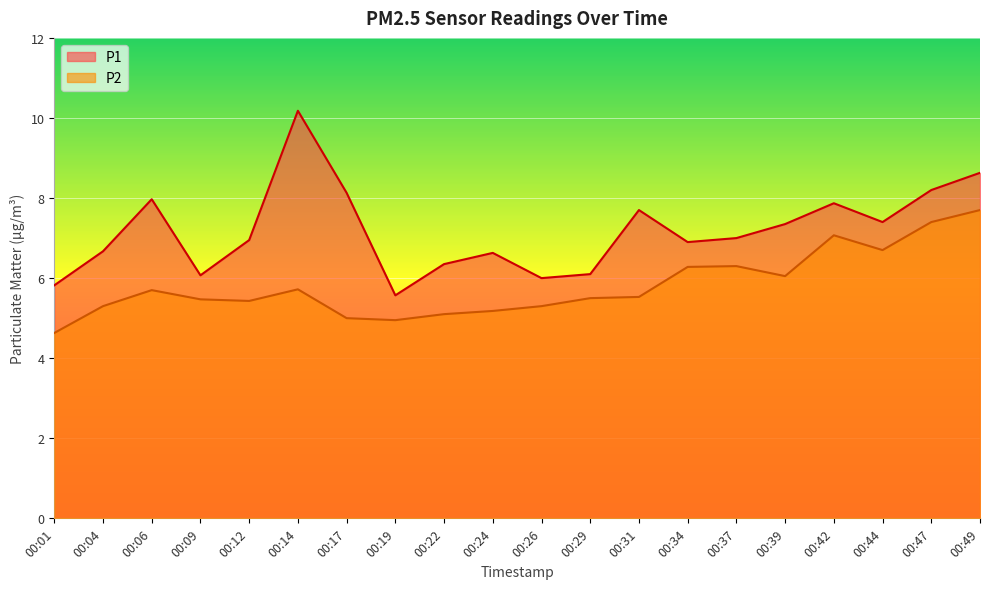

At which category is the sum across all series the highest?

00:49